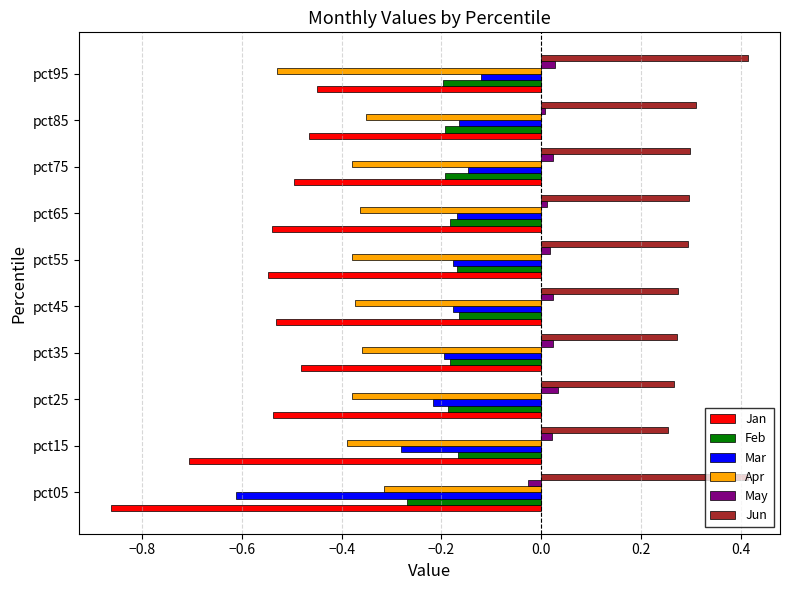

At pct15, list the series in order from largest to smallest.

Jun, May, Feb, Mar, Apr, Jan